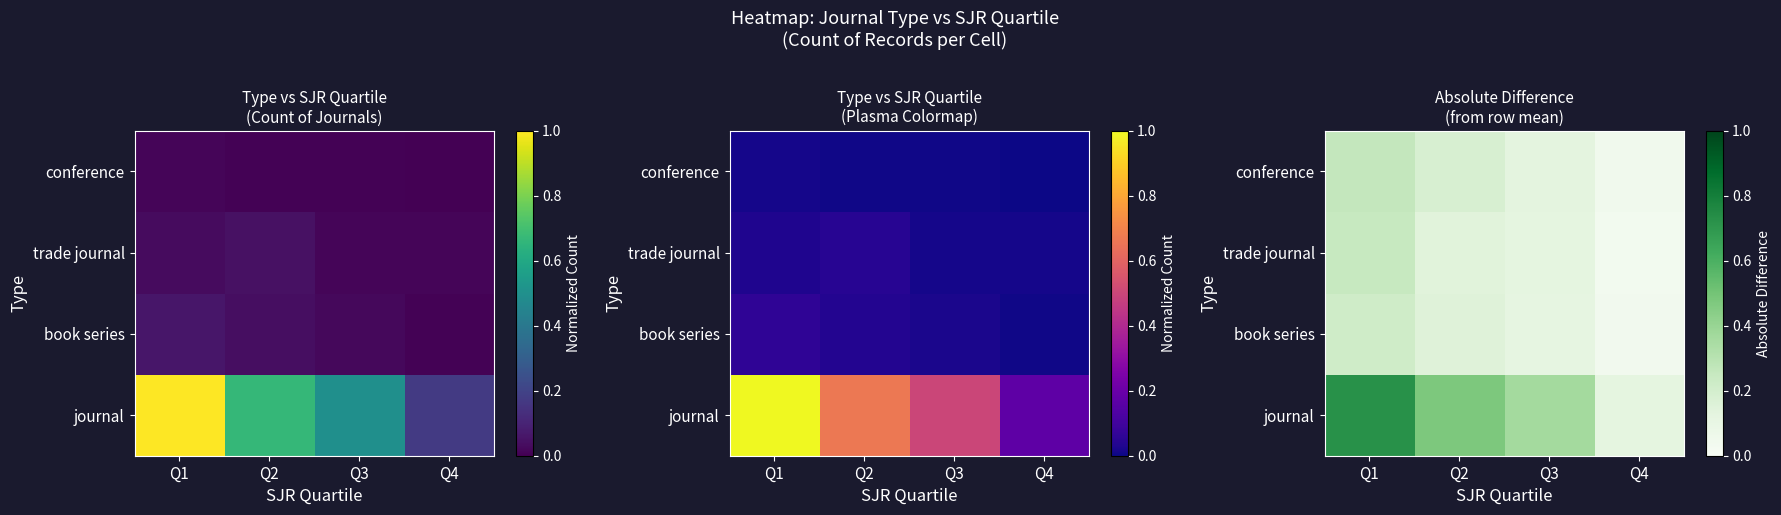

What is the spread (max minus min) of values at Q4?

0.1